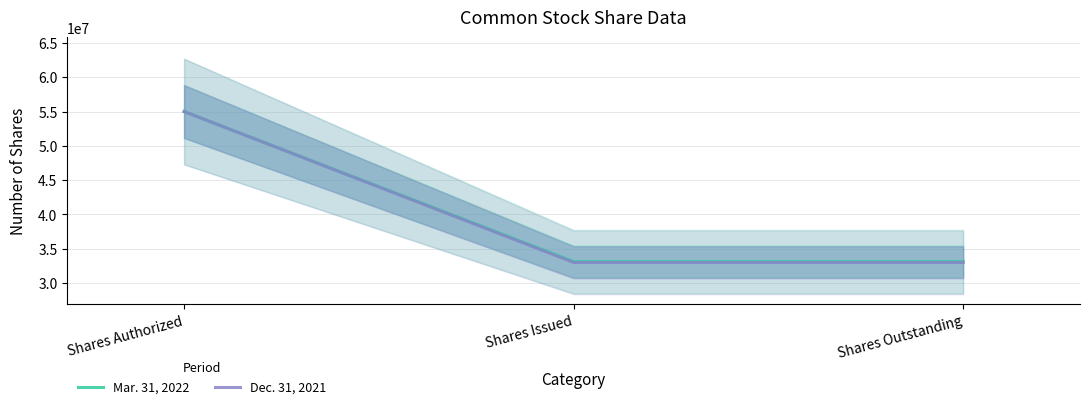

What is the sum of all Mar. 31, 2022 values?

121255062